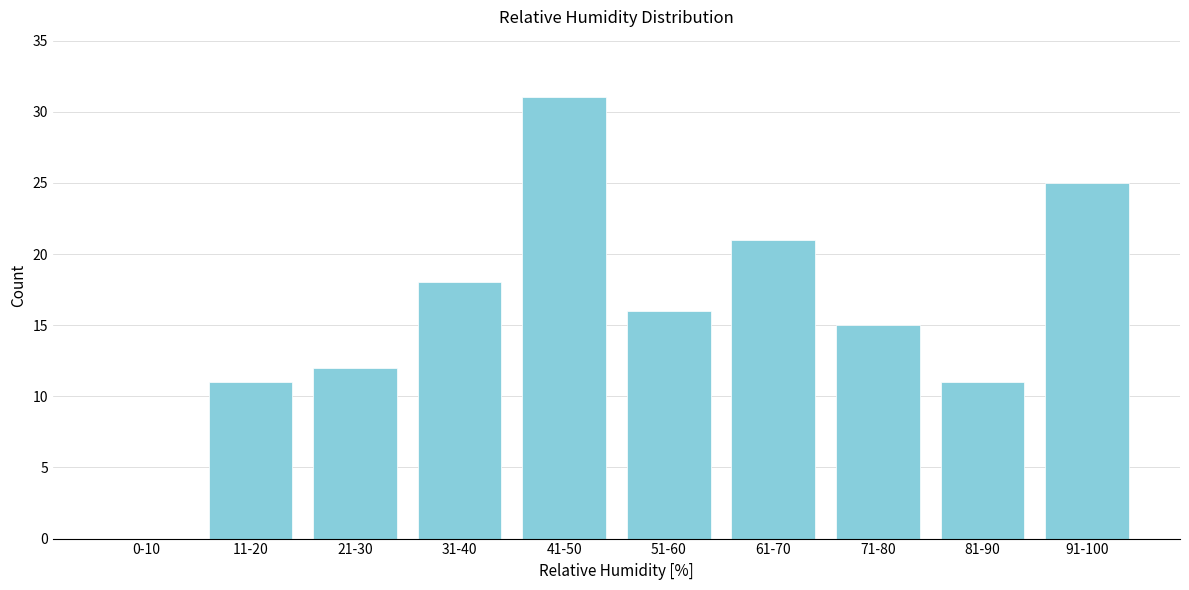

Reading left to right, what are all the values shown in this chart?

0-10=0	11-20=11	21-30=12	31-40=18	41-50=31	51-60=16	61-70=21	71-80=15	81-90=11	91-100=25